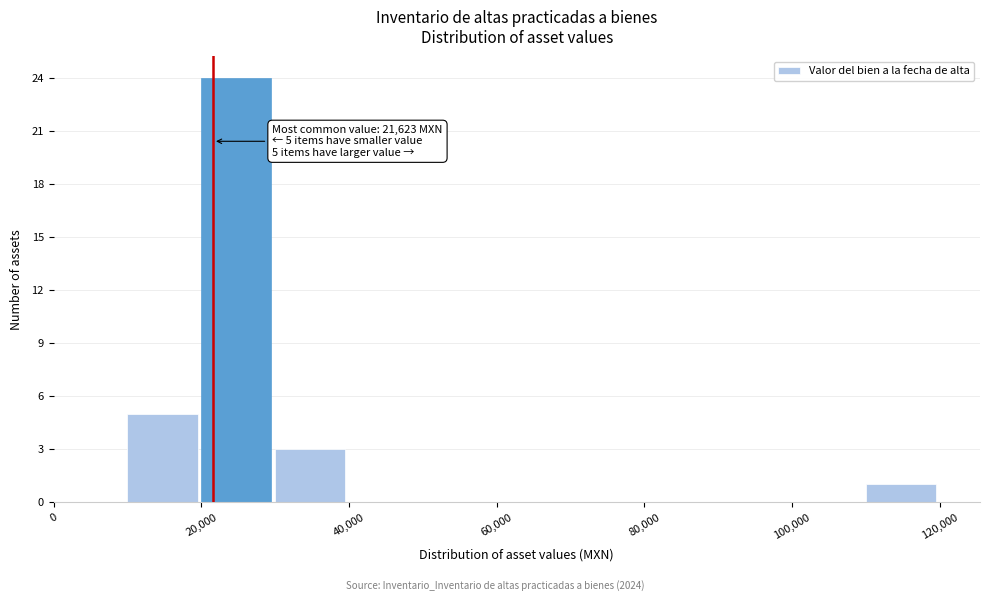

Which range on the x-axis has the tallest bar?

20000 to 30000